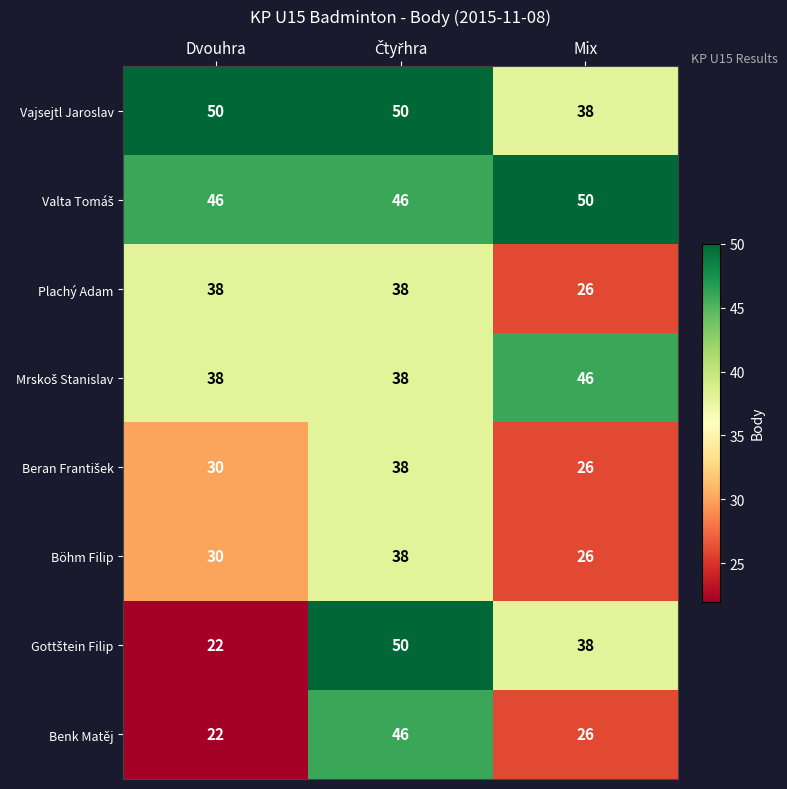

How many distinct data groups are displayed?

8